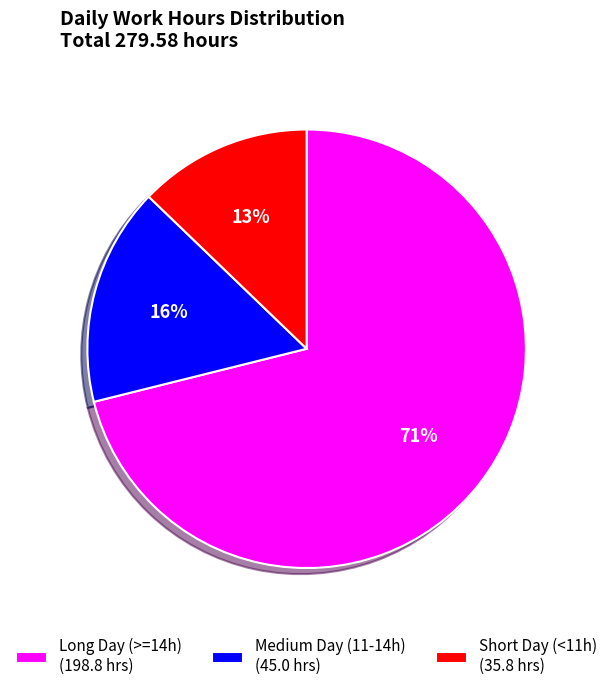

Combined, do Medium Day (11-14h) (45.0 hrs) and Short Day (<11h) (35.8 hrs) account for over 50%?

No